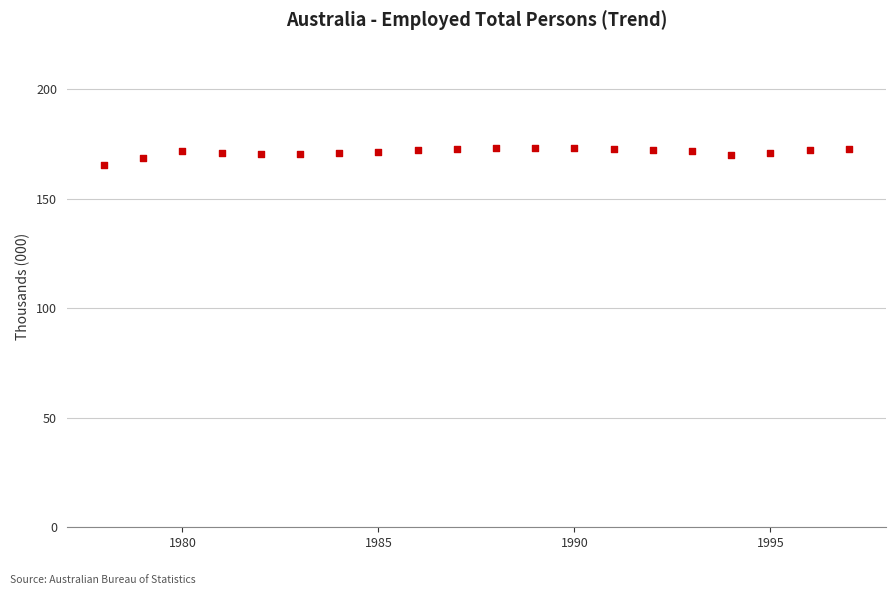

What is the range of X values (max minus min)?

19.0